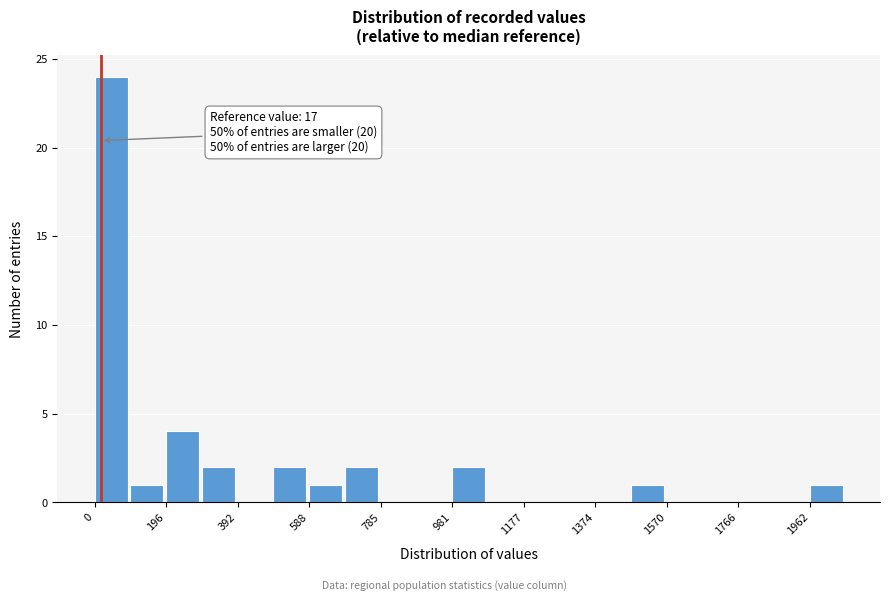

Which range on the x-axis has the tallest bar?

0 to 100